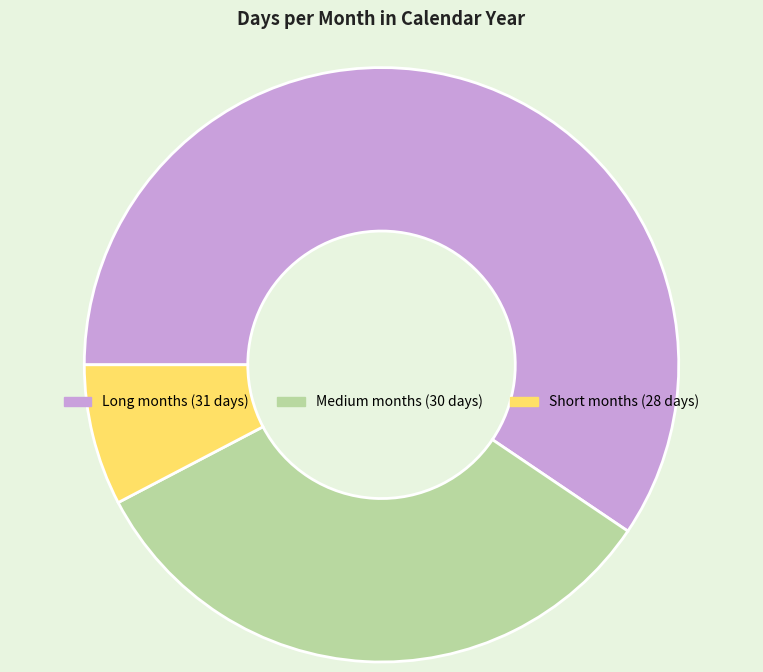

Rank the categories by value from highest to lowest.

Long months (31 days), Medium months (30 days), Short months (28 days)